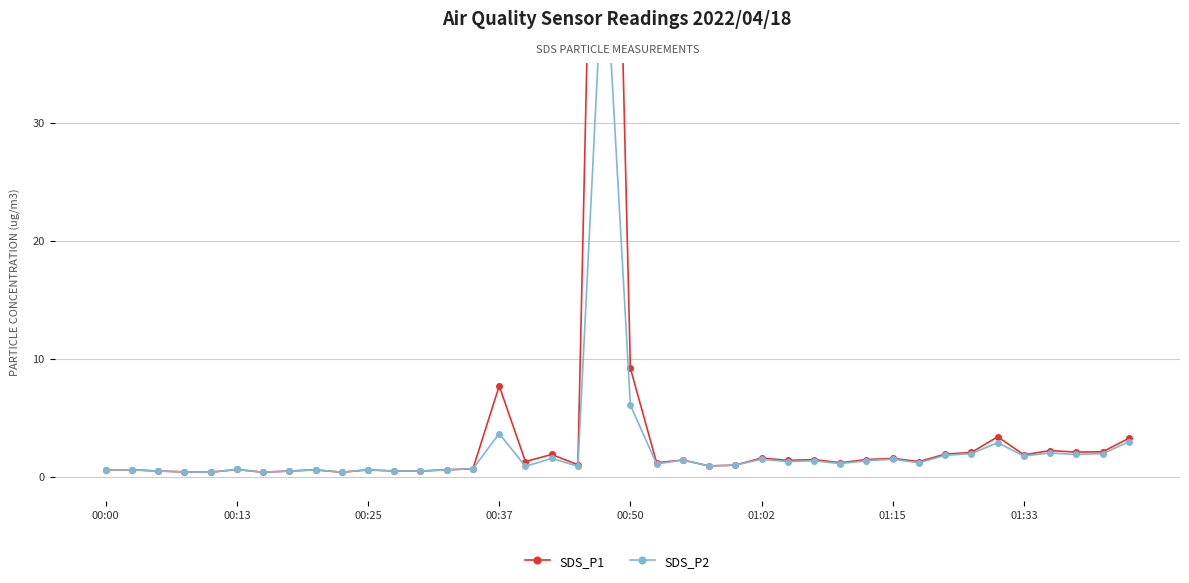

What position from the right is 18?

22